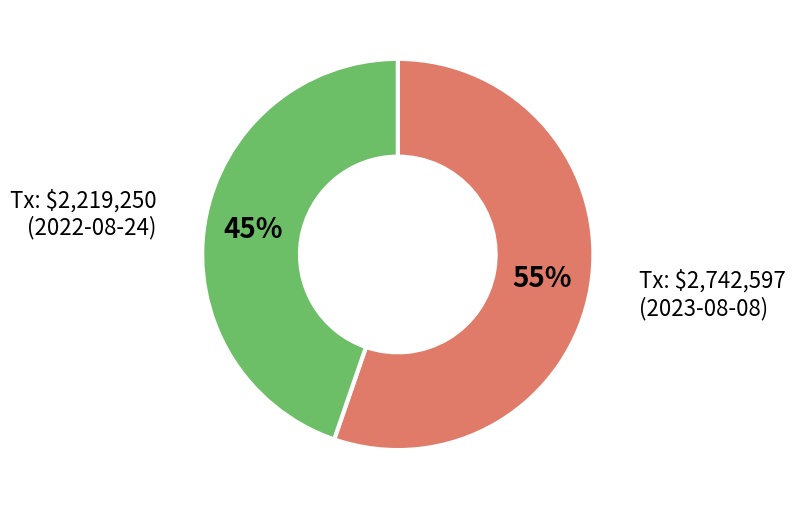

To the nearest percent, what is the average slice percentage?

50%